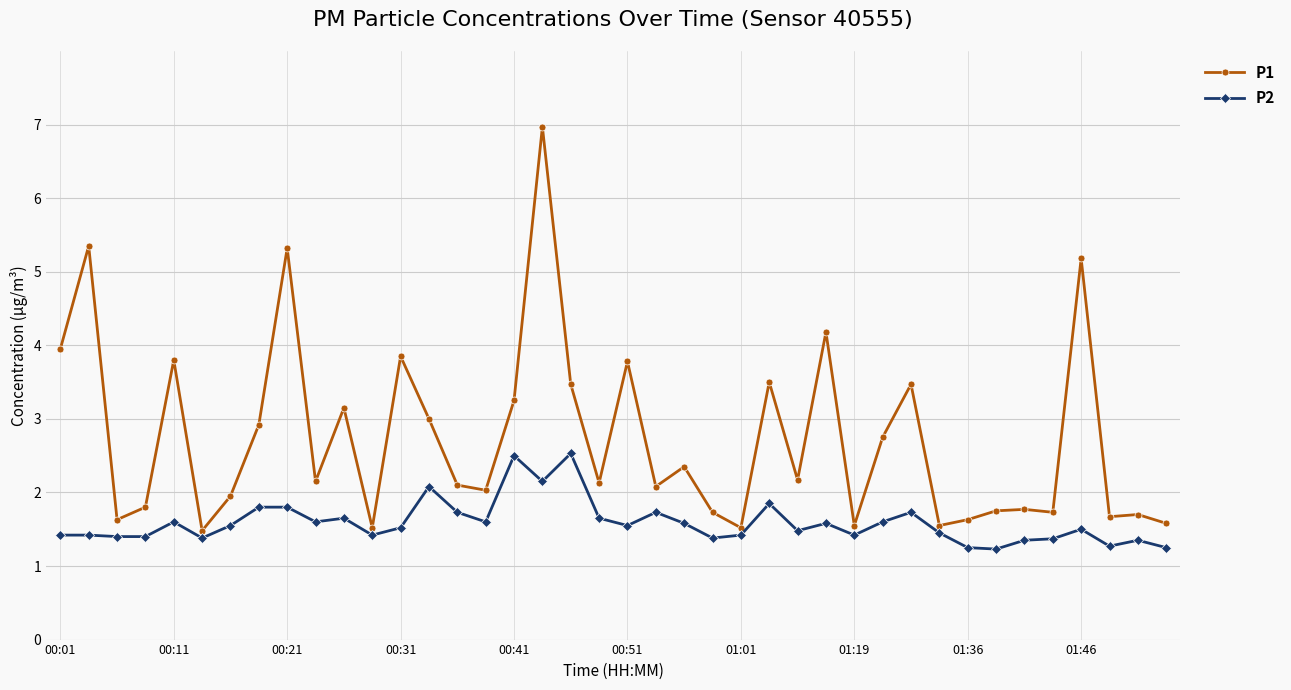

What is the value of the P1 point at the 3rd from the left?

1.6